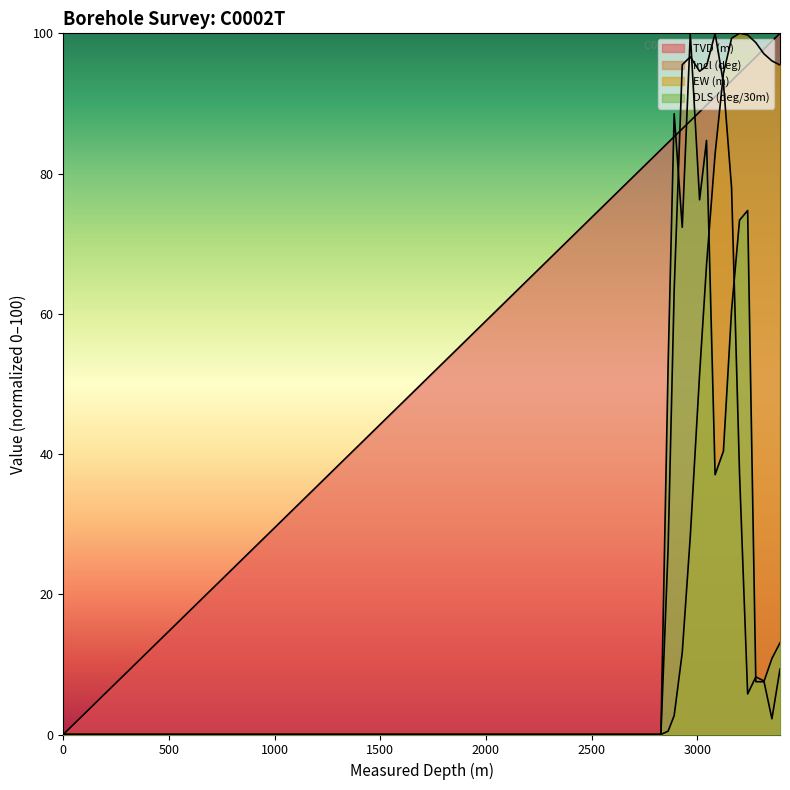

At which category does Incl (deg) reach its first local valley?

3010.81